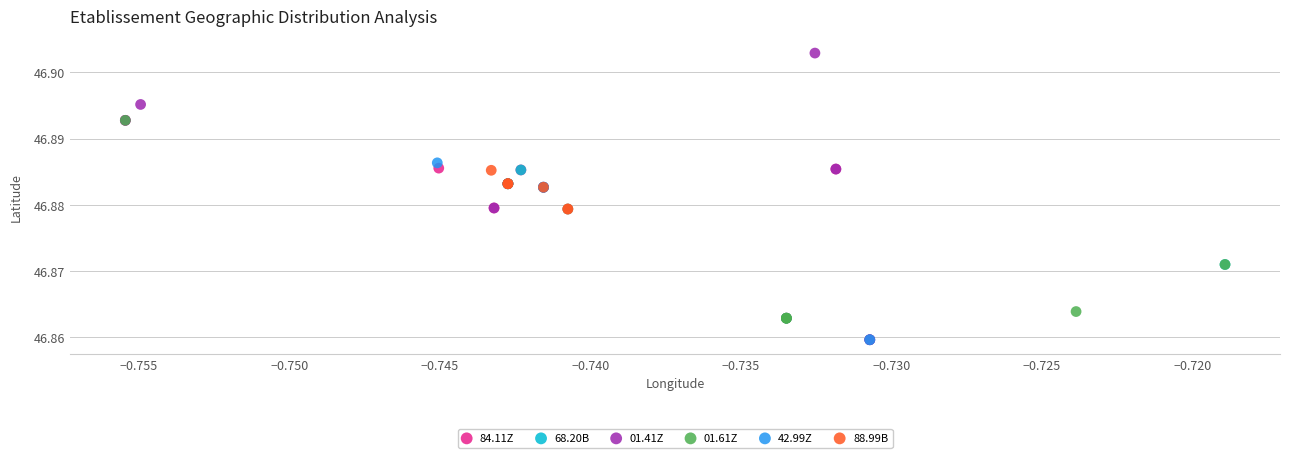

Which series reaches the maximum Y coordinate?

01.41Z